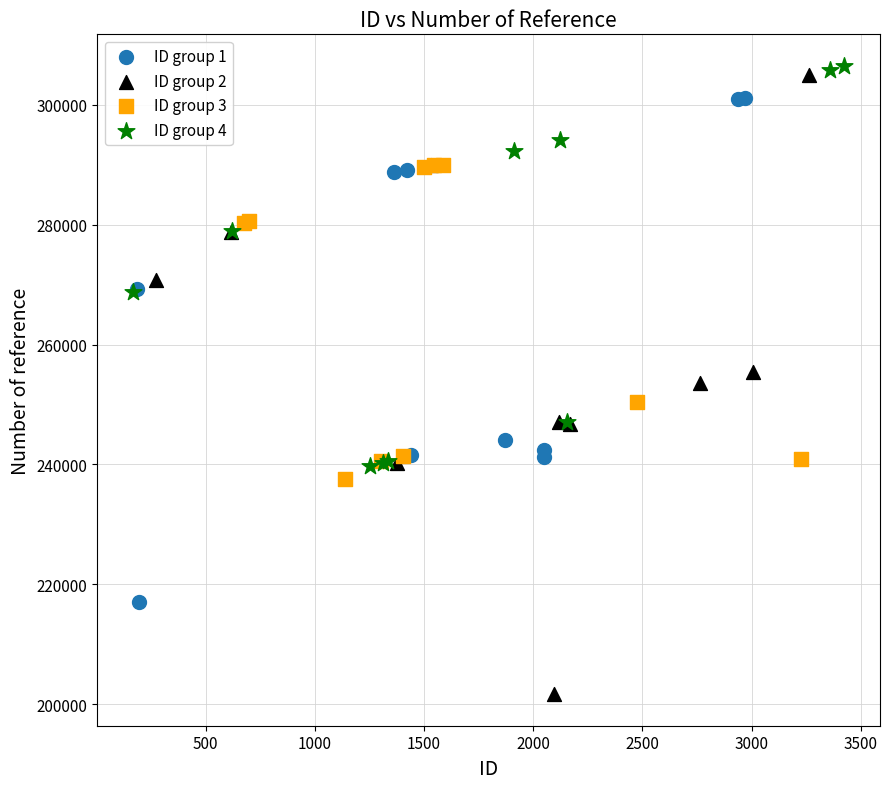

Which series has the largest Y range (max minus min)?

ID group 2